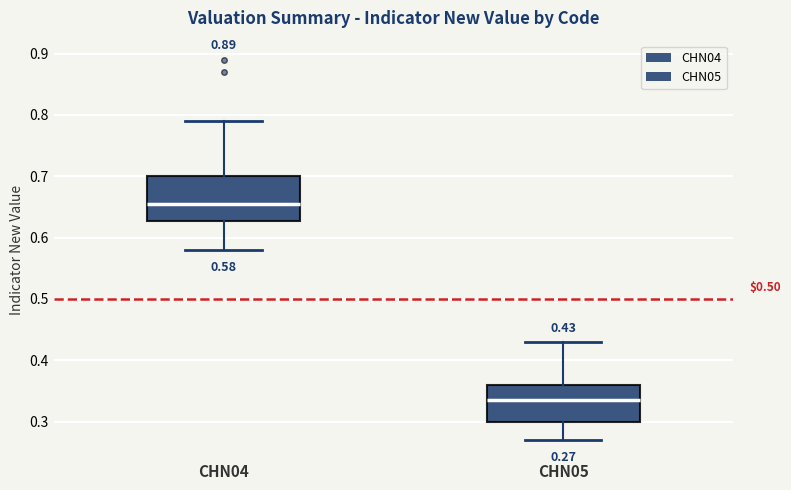

Comparing the boxes themselves (not the whiskers), which one is the tallest?

CHN04